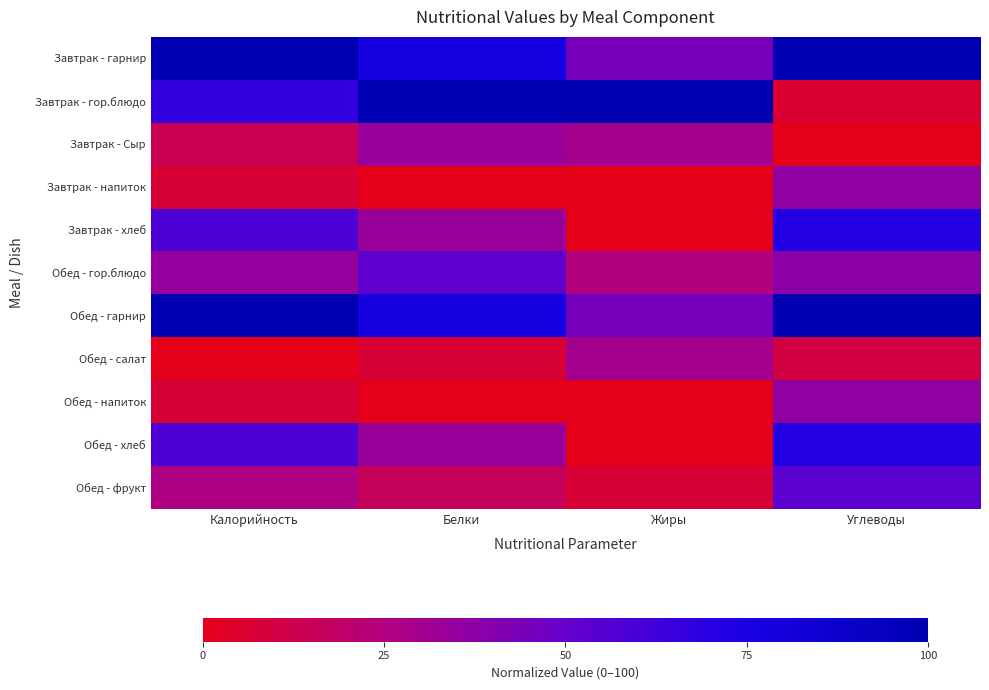

At how many categories does at least one series exceed 95?

4